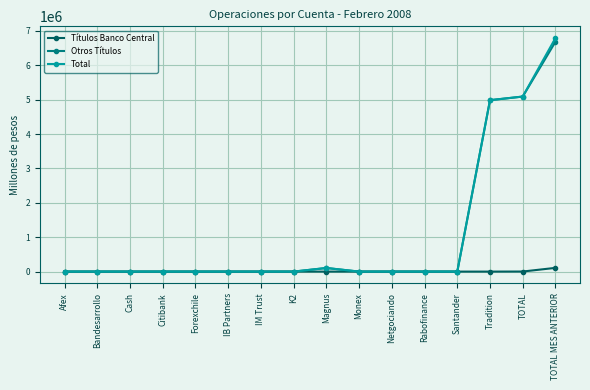

Which series changed the most between Santander and TOTAL MES ANTERIOR?

Total